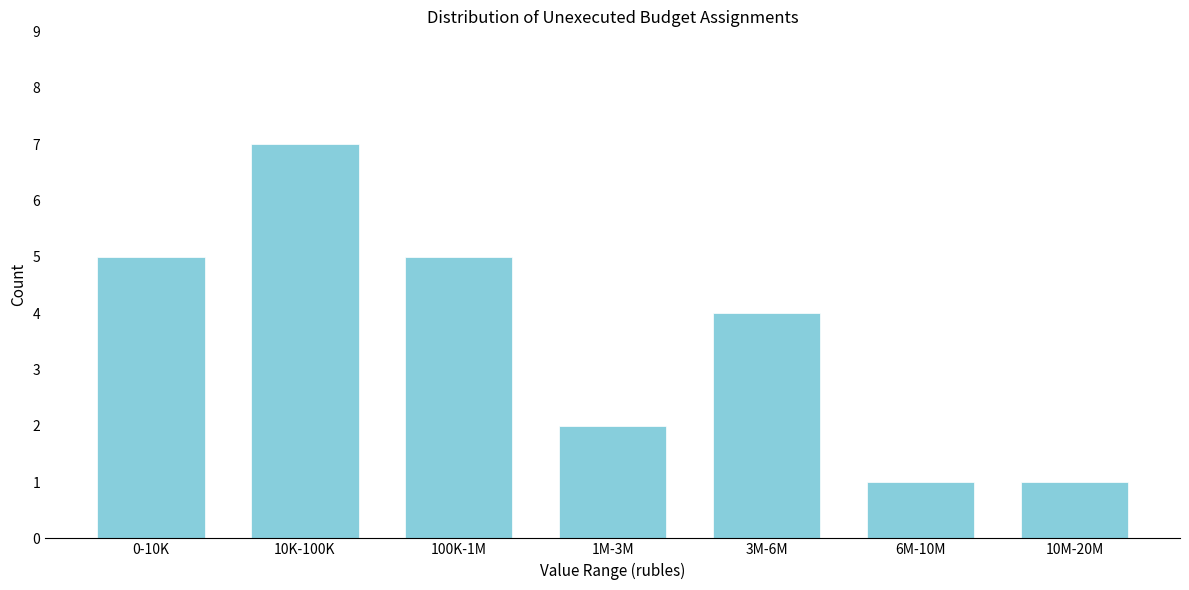

Reading left to right, transcribe all the data shown in this chart.

5	7	5	2	4	1	1